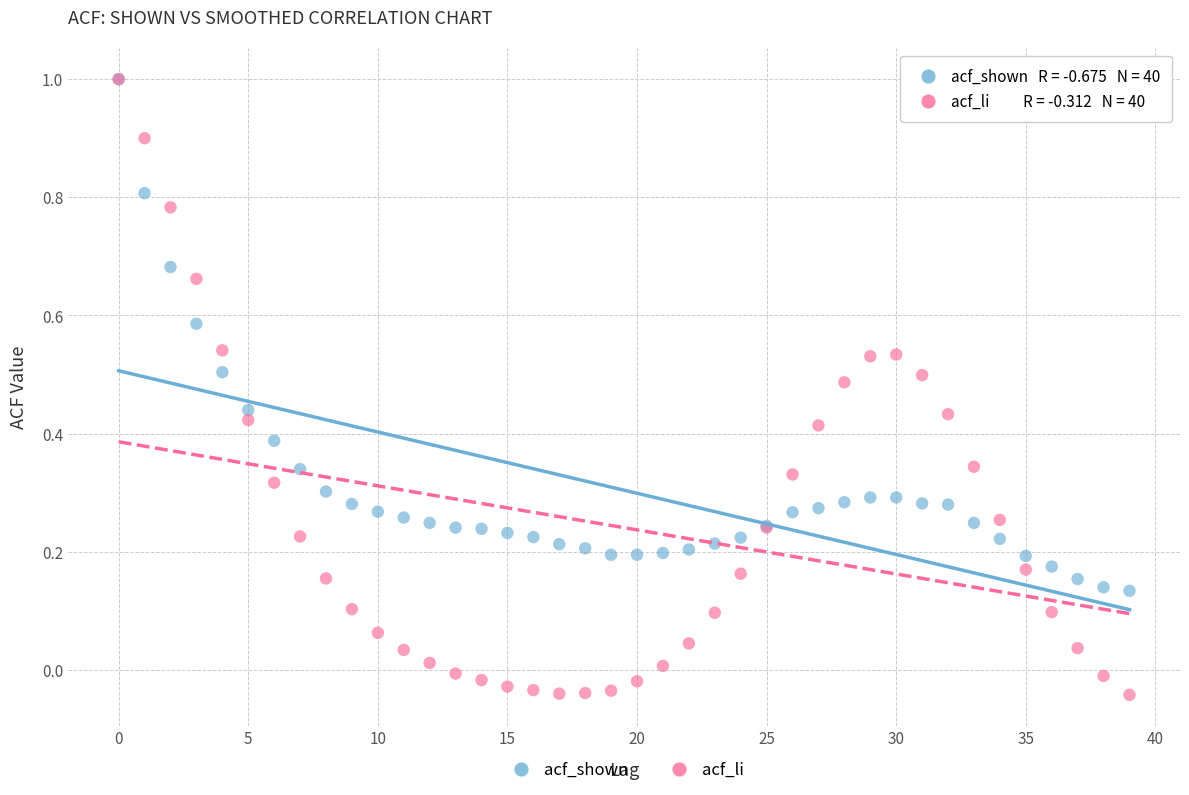

What are all the series names shown in the legend?

acf_shown, acf_li